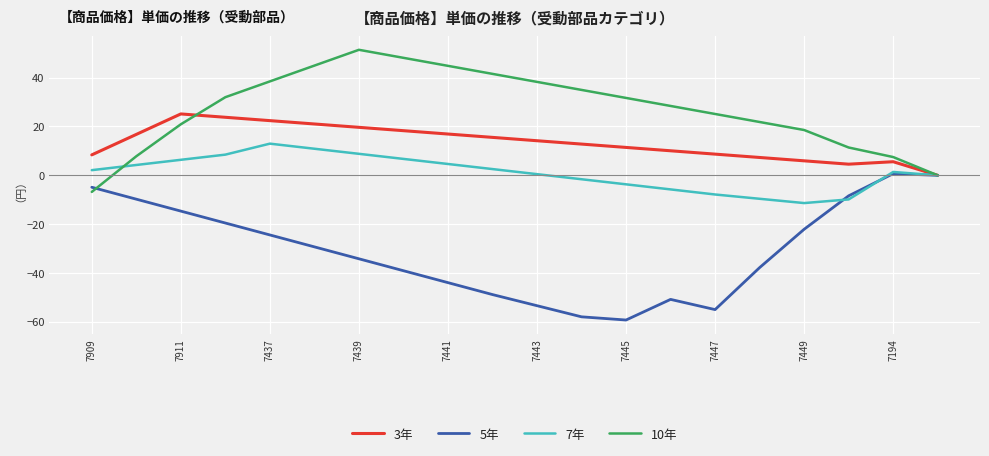

What is the smallest value displayed?

-59.2